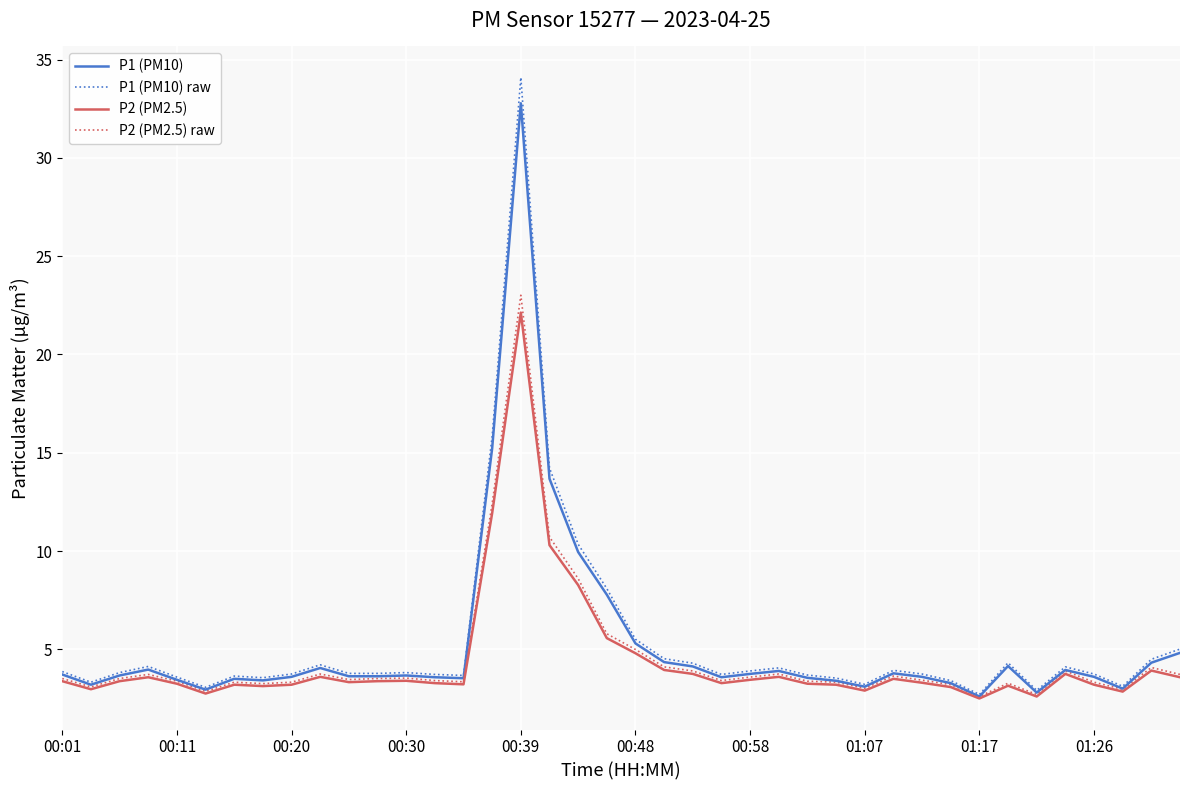

Does the chart have visible grid lines?

Yes